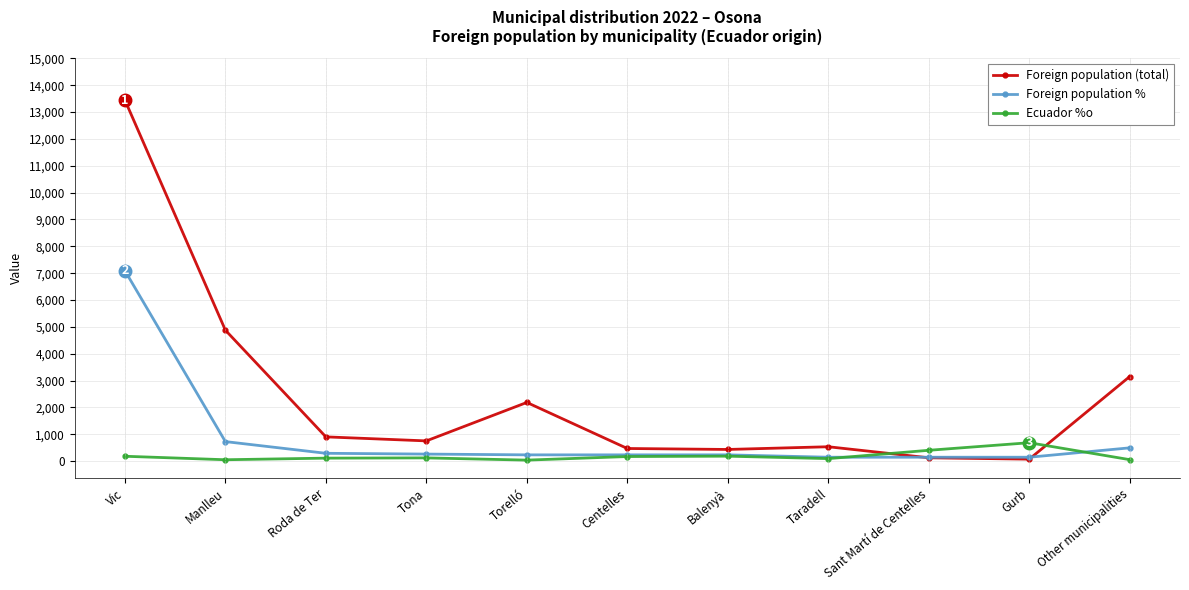

What is the difference between the second highest and second lowest values in the Ecuador %o series?

352